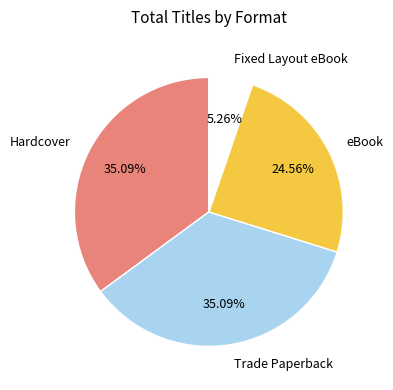

The Fixed Layout eBook slice represents 5% of the pie. True or false?

True